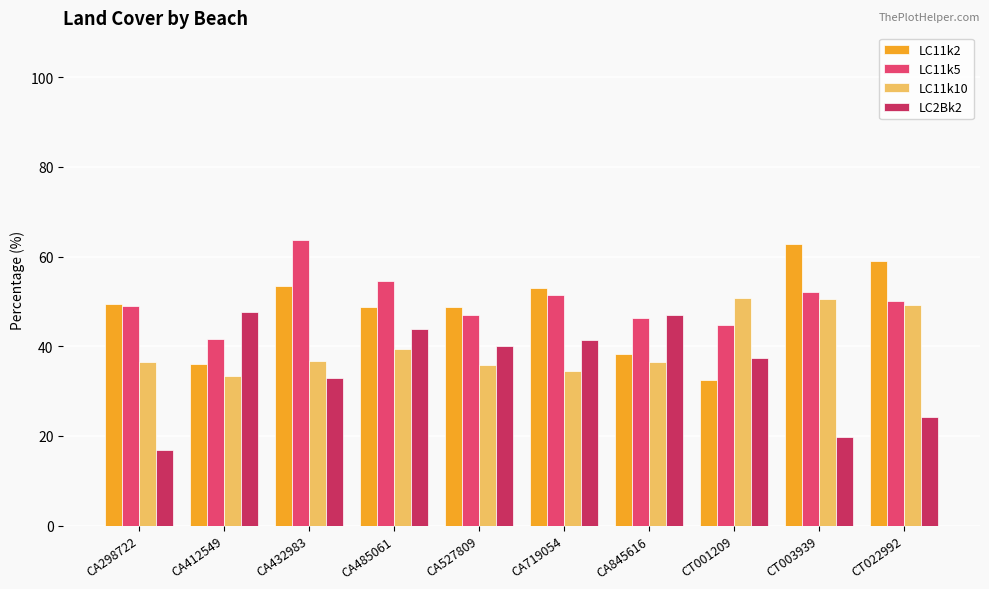

What is the difference between the LC11k10 values at CA412549 and CA845616?

3.3